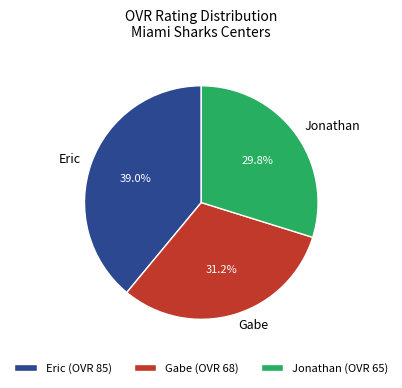

Count the number of slices in the pie.

3